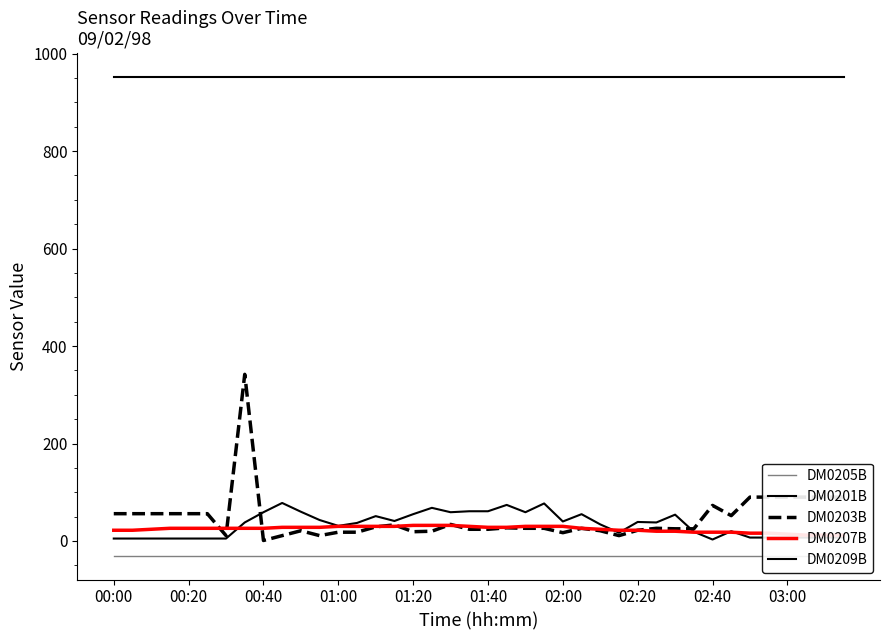

True or false: DM0203B and DM0205B cross at least once.

False